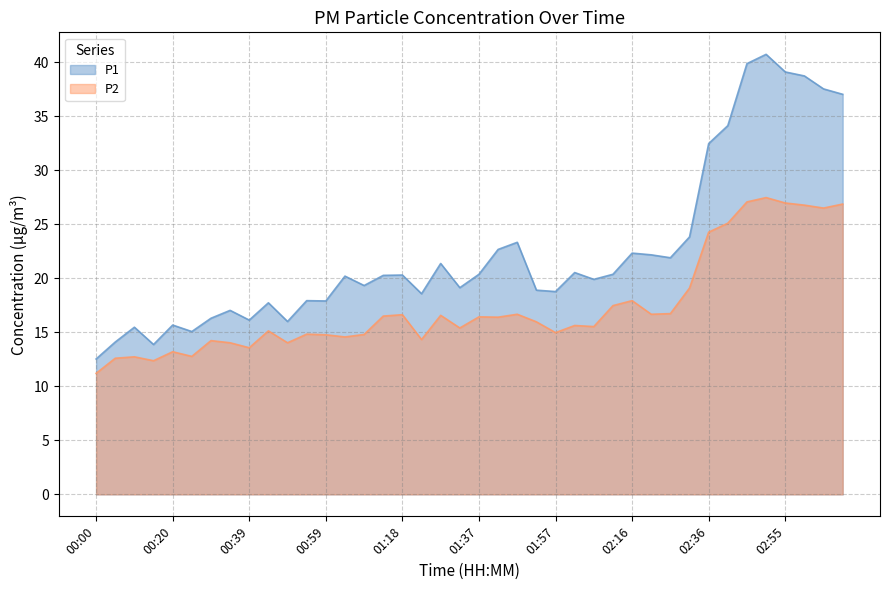

At which category is the sum across all series the highest?

02:50